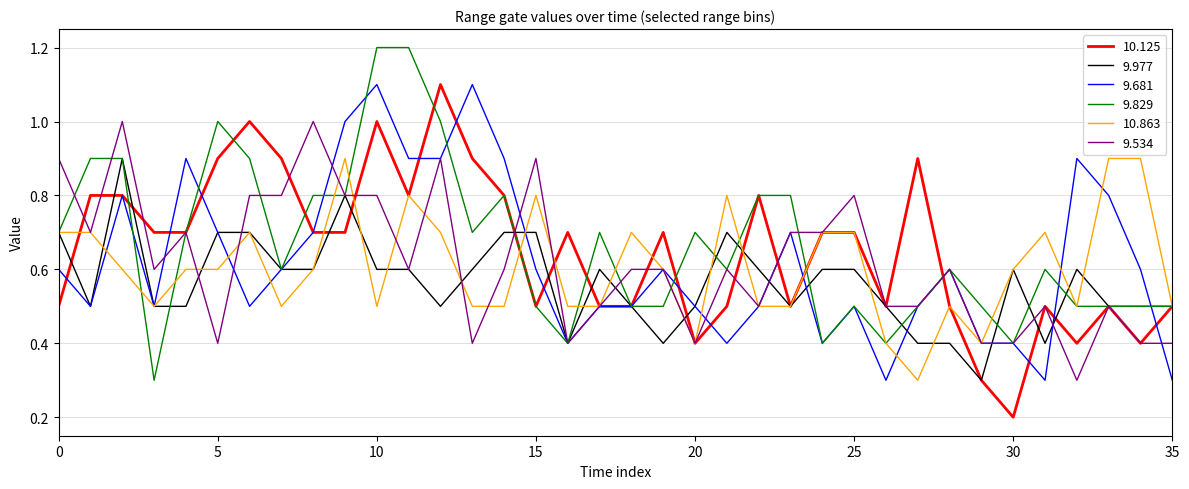

What is the highest value of the 10.125 series?

1.1